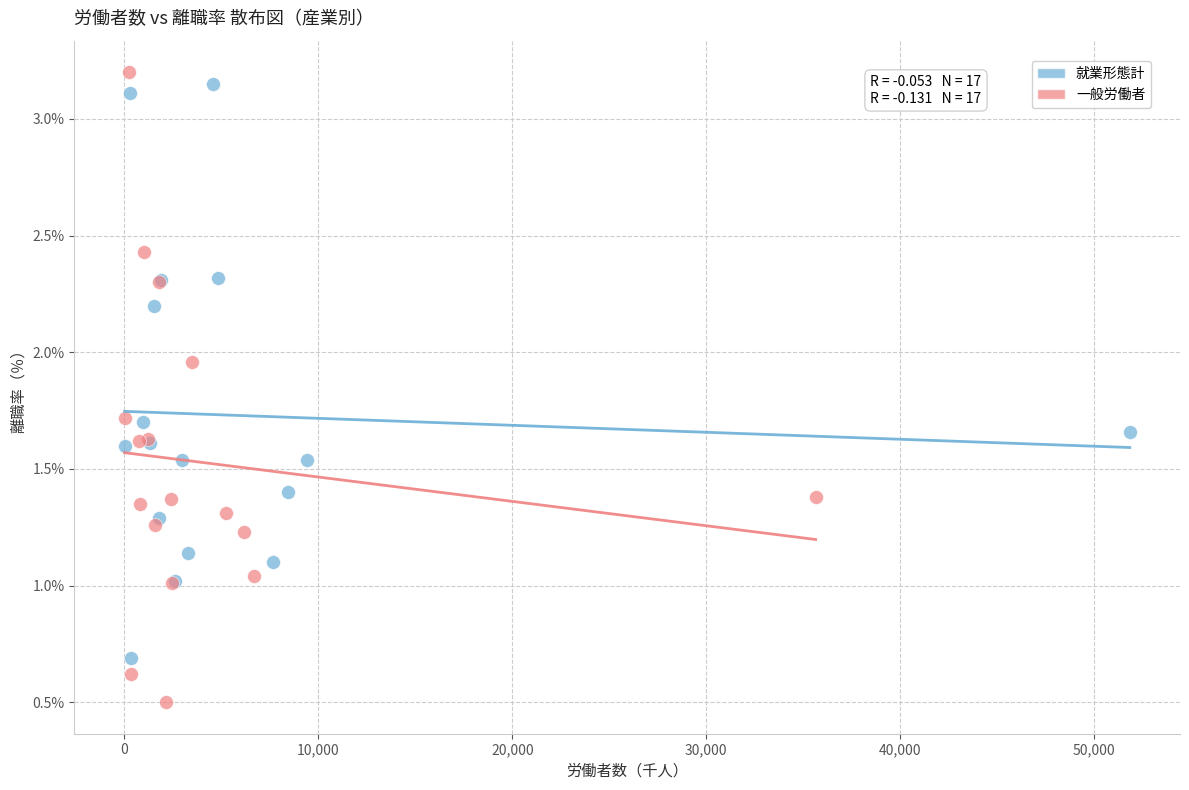

What are all the series names shown in the legend?

就業形態計, 一般労働者